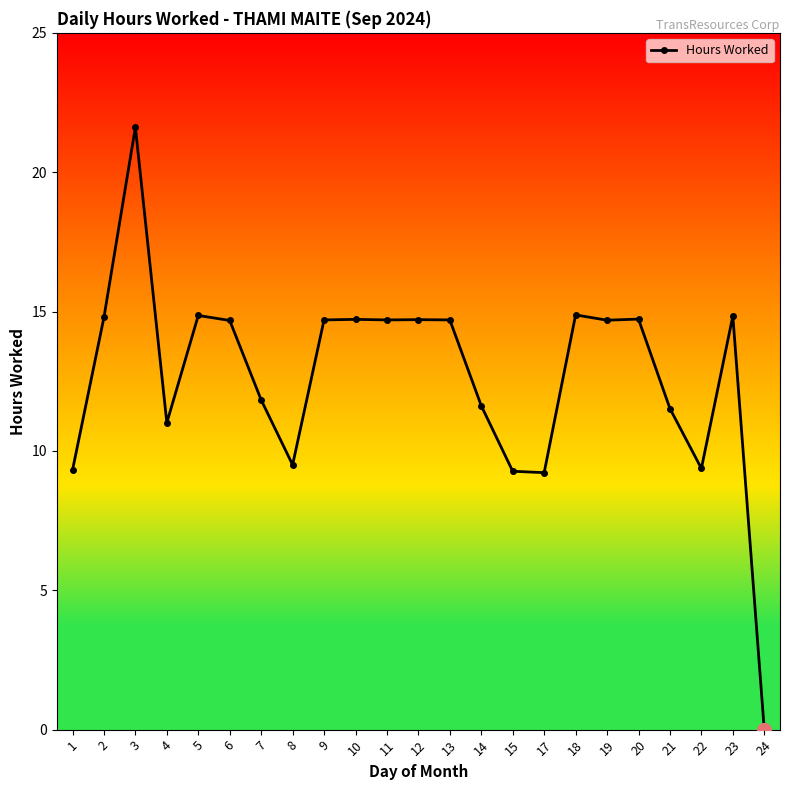

Which label corresponds to the smallest value in the chart?

24